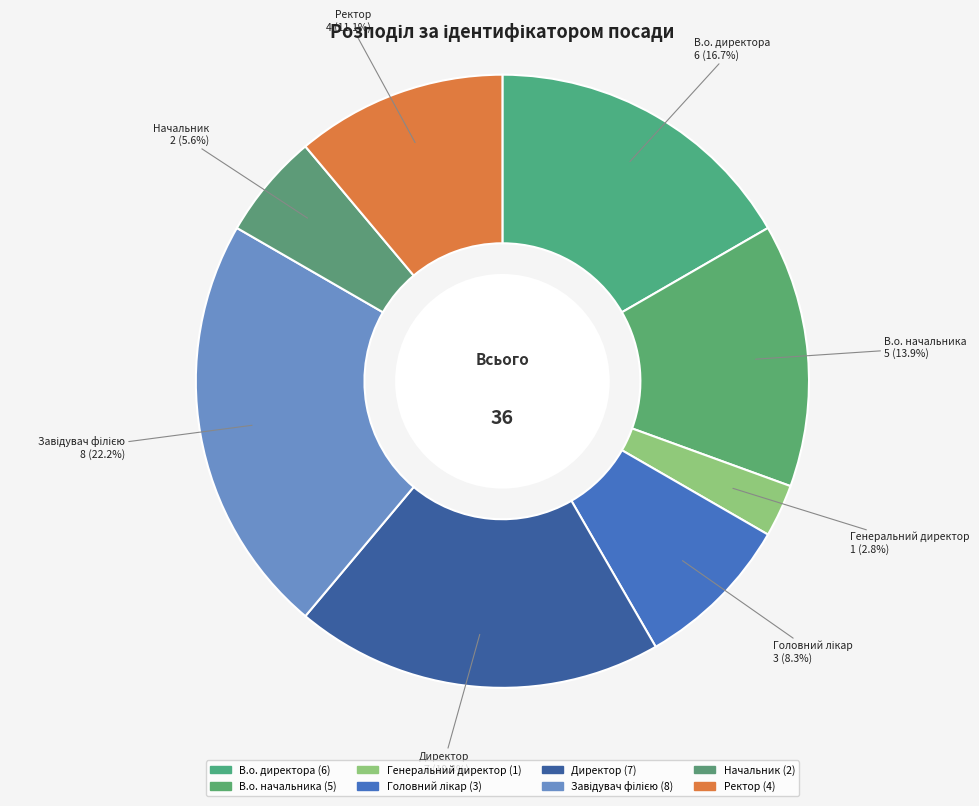

What portion of the pie excludes Генеральний директор?

97.2%